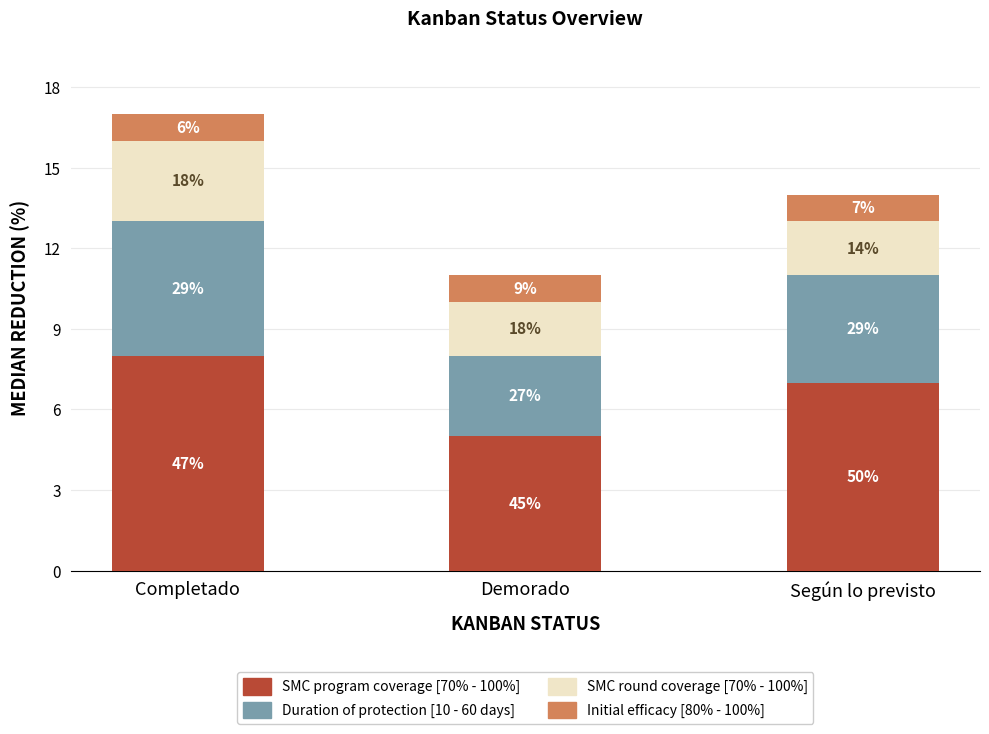

What are all the series names shown in the legend?

SMC program coverage [70% - 100%], Duration of protection [10 - 60 days], SMC round coverage [70% - 100%], Initial efficacy [80% - 100%]